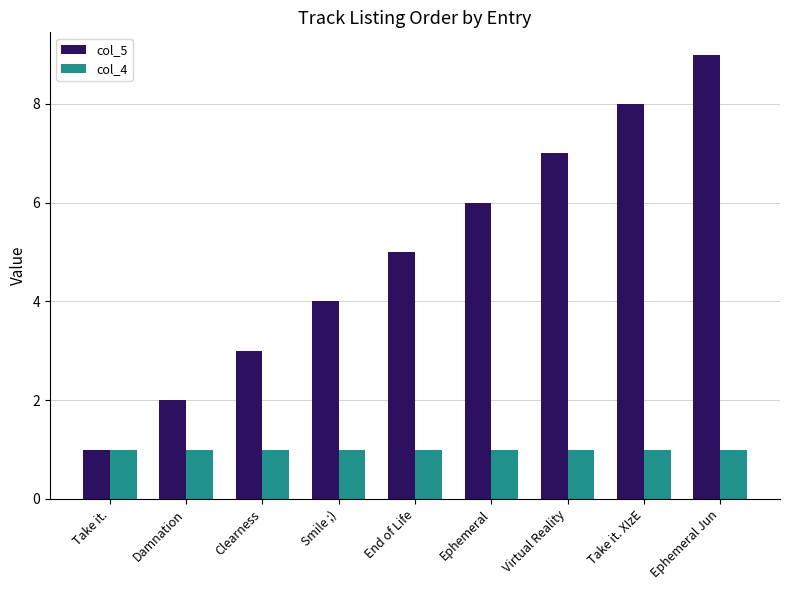

What is the maximum value for col_5?

9